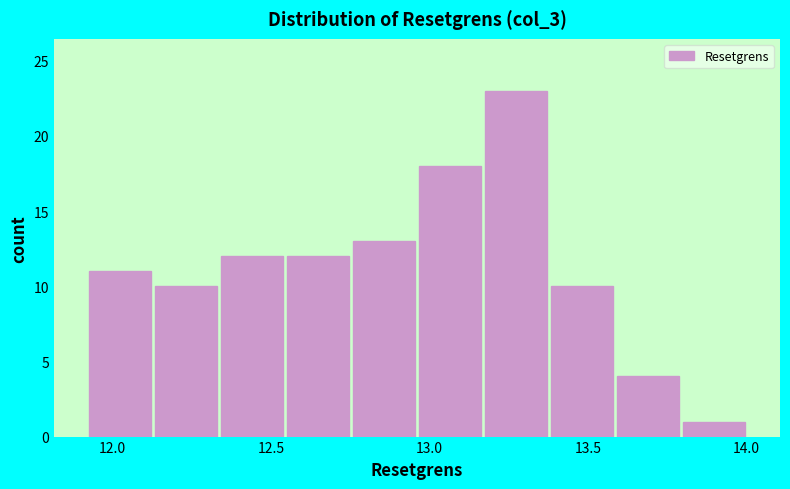

Reading left to right, transcribe this chart: for each bar, give the range it covers on the x-axis and its height. Neither the bar edges nor the heights are printed on the chart, so give them approximately, as read against the axes.

11.90 to 12.15: 11
12.15 to 12.35: 10
12.35 to 12.55: 12
12.55 to 12.75: 12
12.75 to 12.95: 13
12.95 to 13.15: 18
13.15 to 13.40: 23
13.40 to 13.60: 10
13.60 to 13.80: 4
13.80 to 14.00: 1